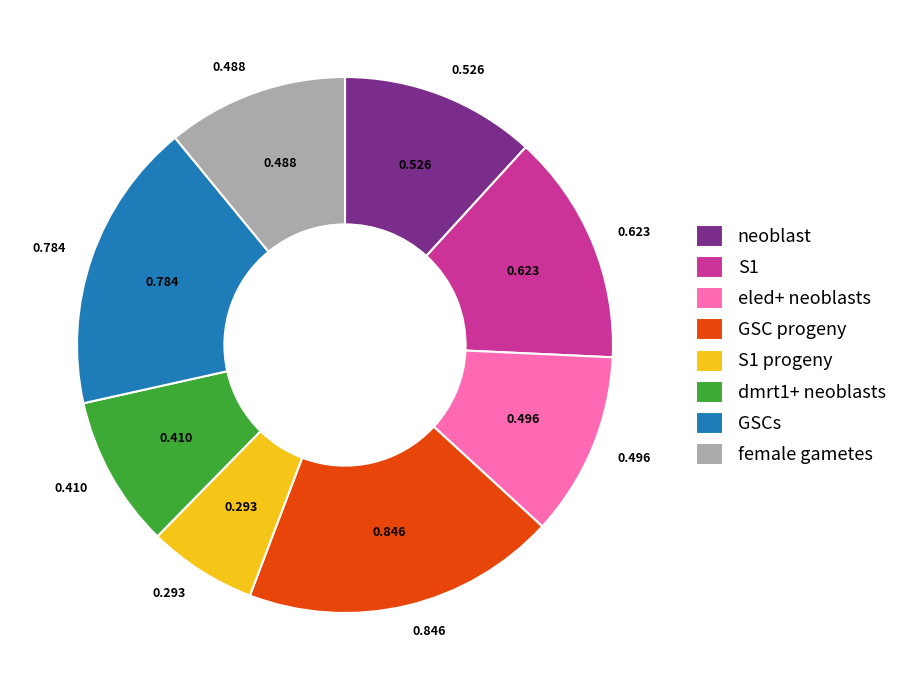

How many slices are in this pie chart?

8